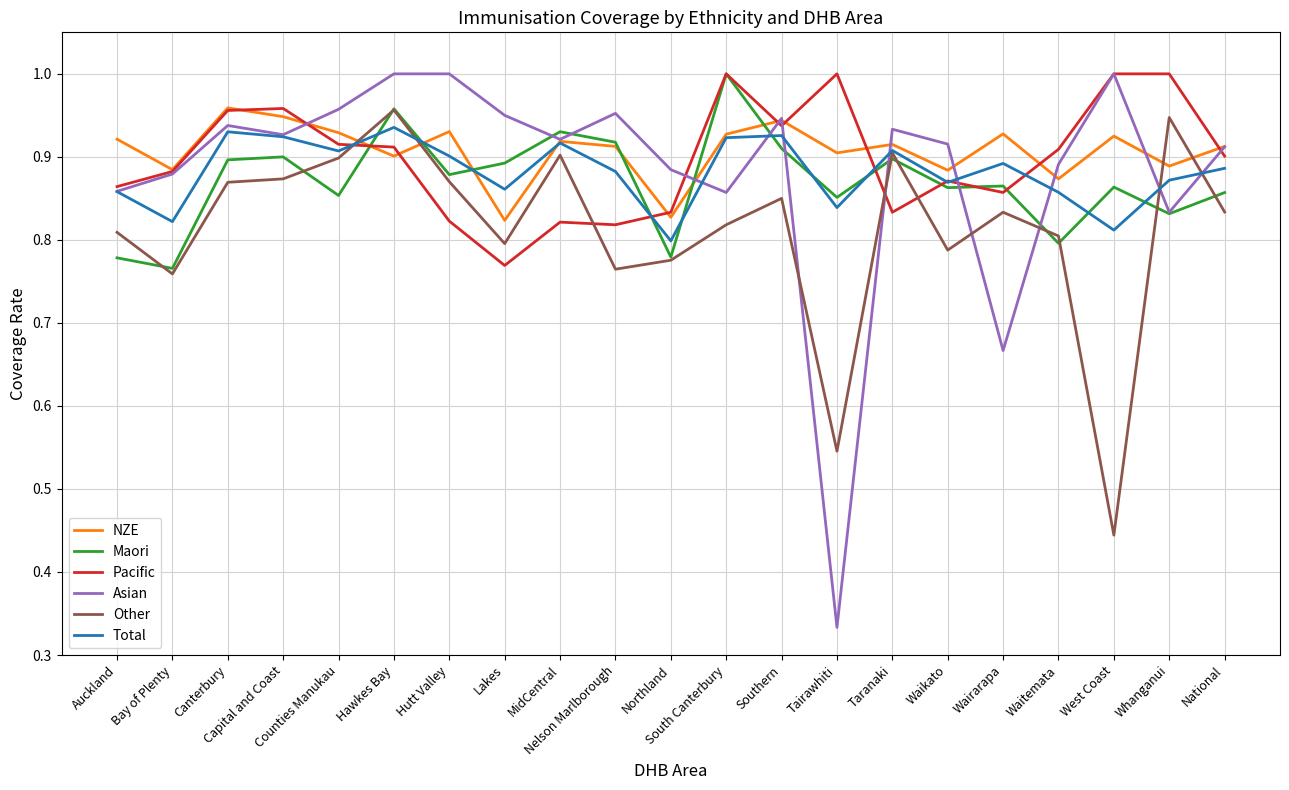

What are all the series names shown in the legend?

NZE, Maori, Pacific, Asian, Other, Total